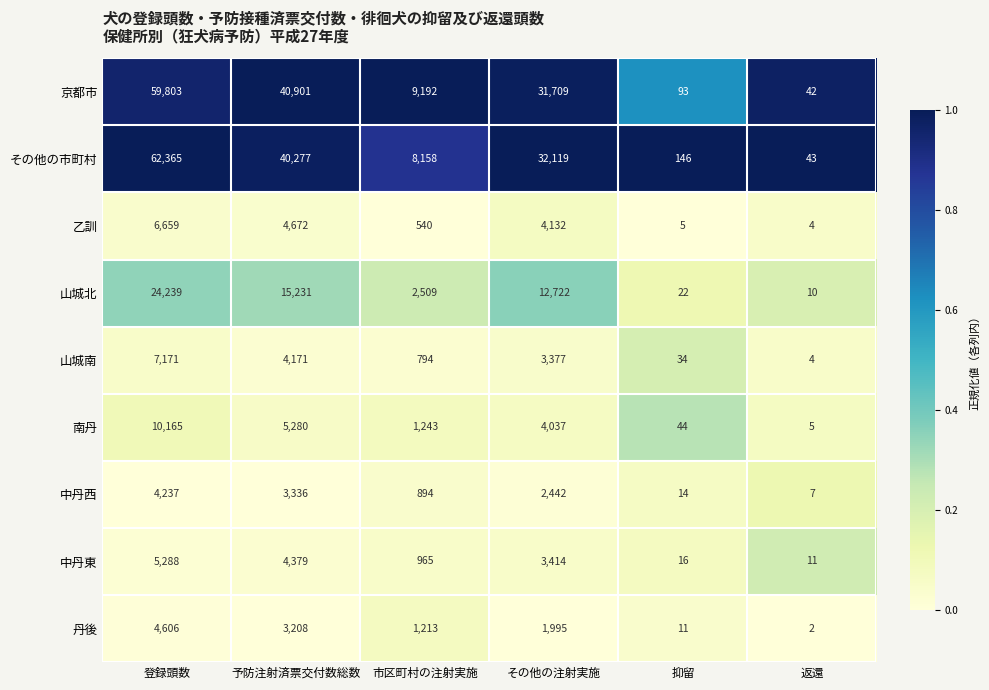

Is it true that 中丹西 equals 7 at 返還?

True